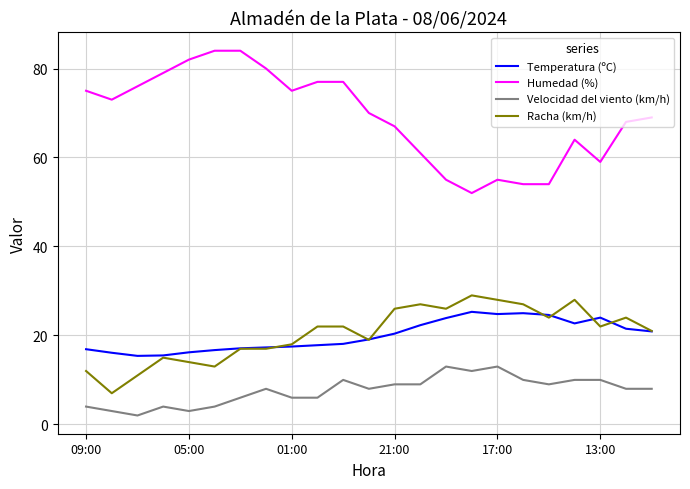

What is the difference between the maximum and minimum values in the Velocidad del viento (km/h) series?

11.0